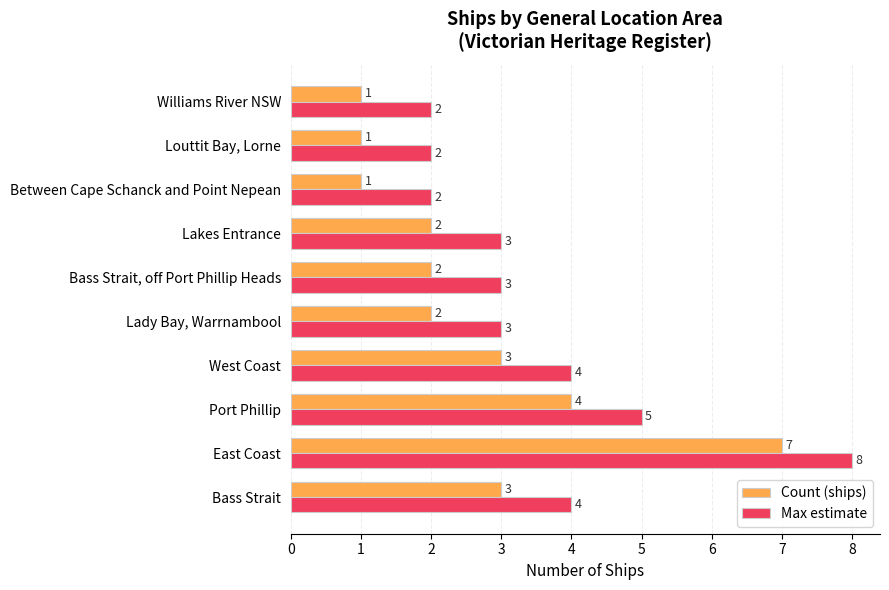

What are all the series names shown in the legend?

Count (ships), Max estimate